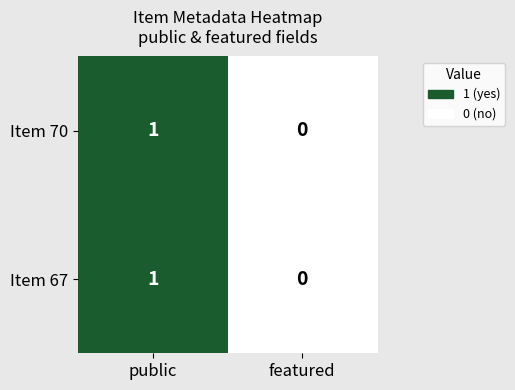

How many distinct data groups are displayed?

2